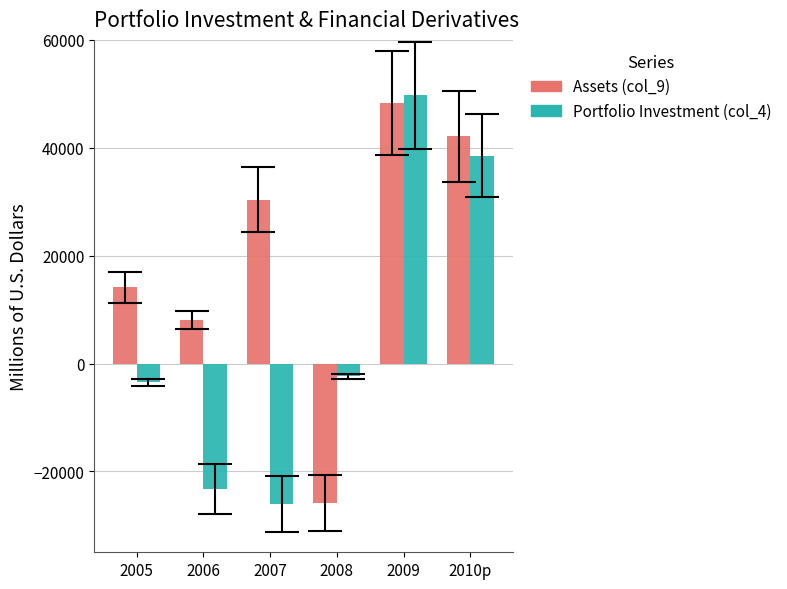

Rank the series at 2006 from lowest to highest value.

Portfolio Investment (col_4), Assets (col_9)